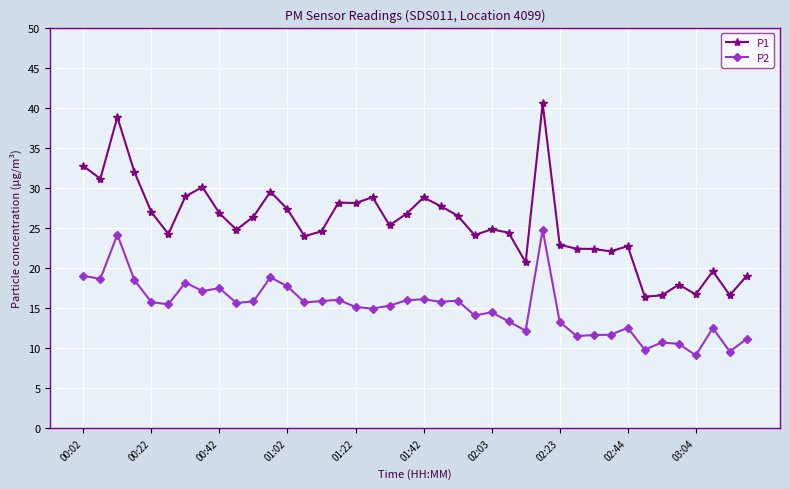

List the series in order of their peak value, lowest first.

P2, P1